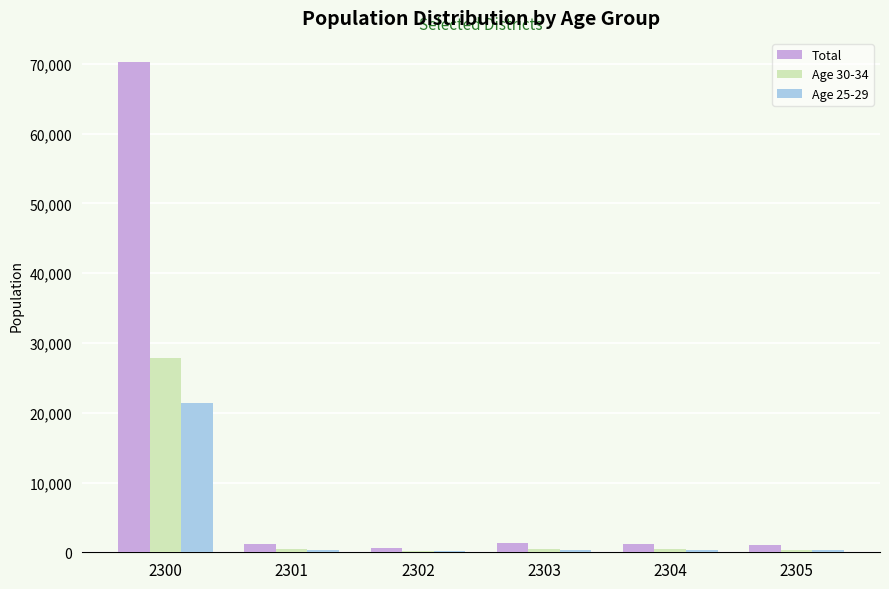

Between 2300 and 2304, which series saw the biggest shift?

Total